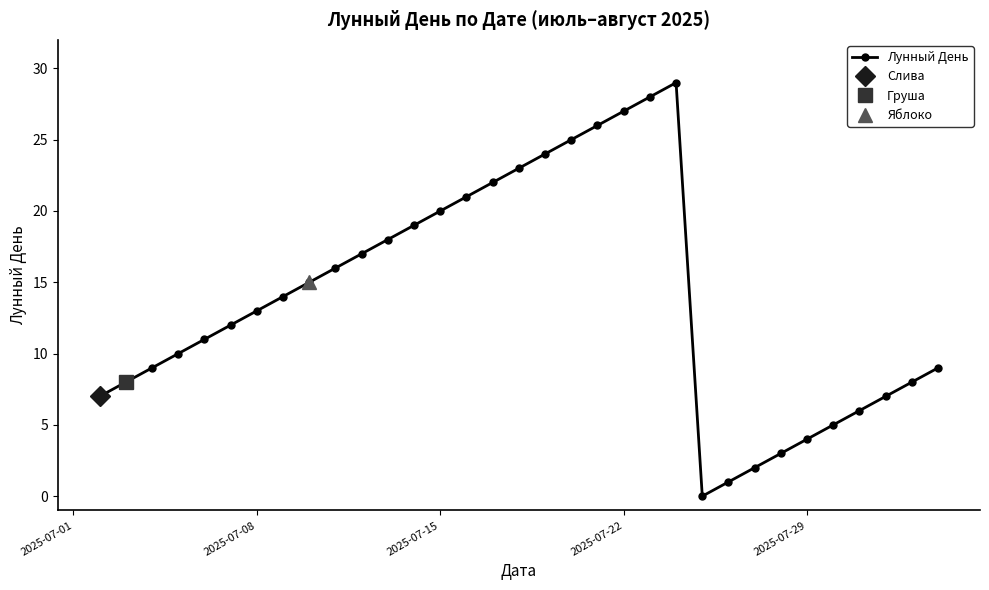

Is this an area chart (filled region under the line)?

No